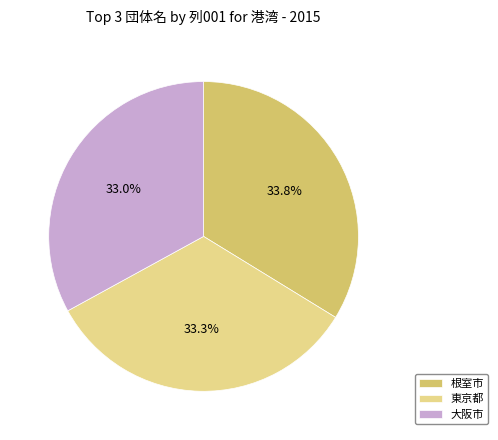

What percentage do 根室市 and 大阪市 together represent?

66.7%